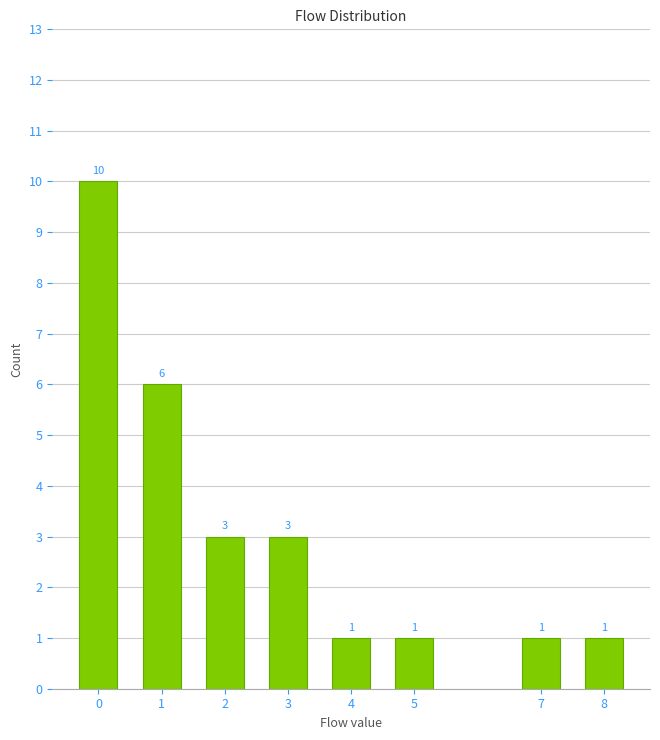

Reading left to right, transcribe all the data shown in this chart.

0=10	1=6	2=3	3=3	4=1	5=1	7=1	8=1